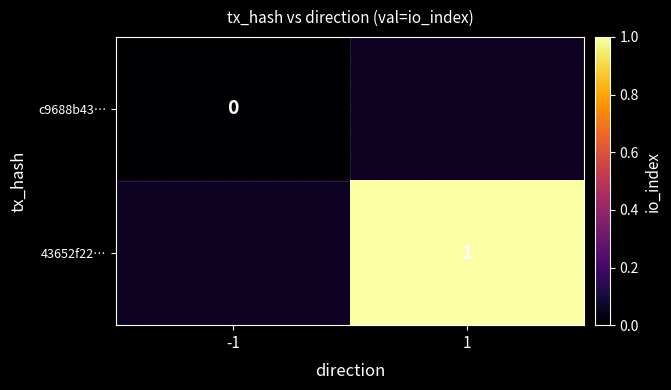

The 43652f22… series shows 1 at 1. True or false?

True